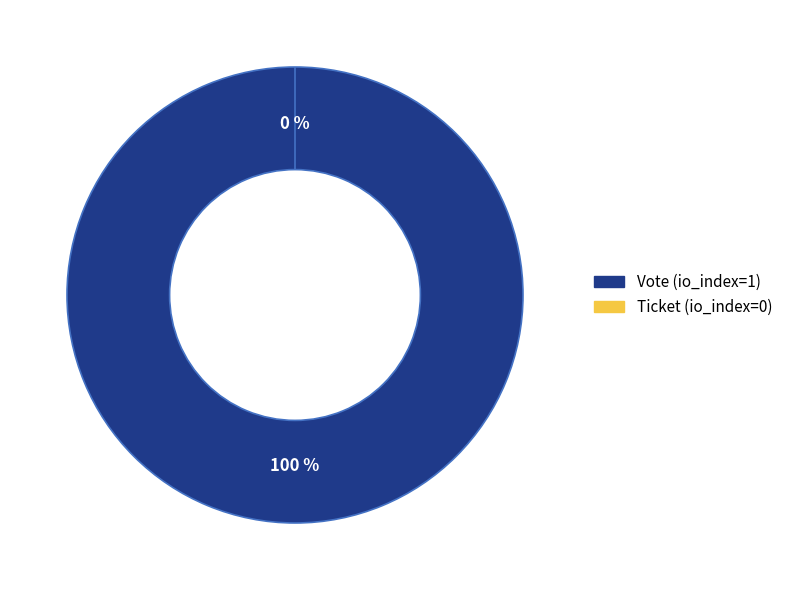

How many slices are in this pie chart?

2